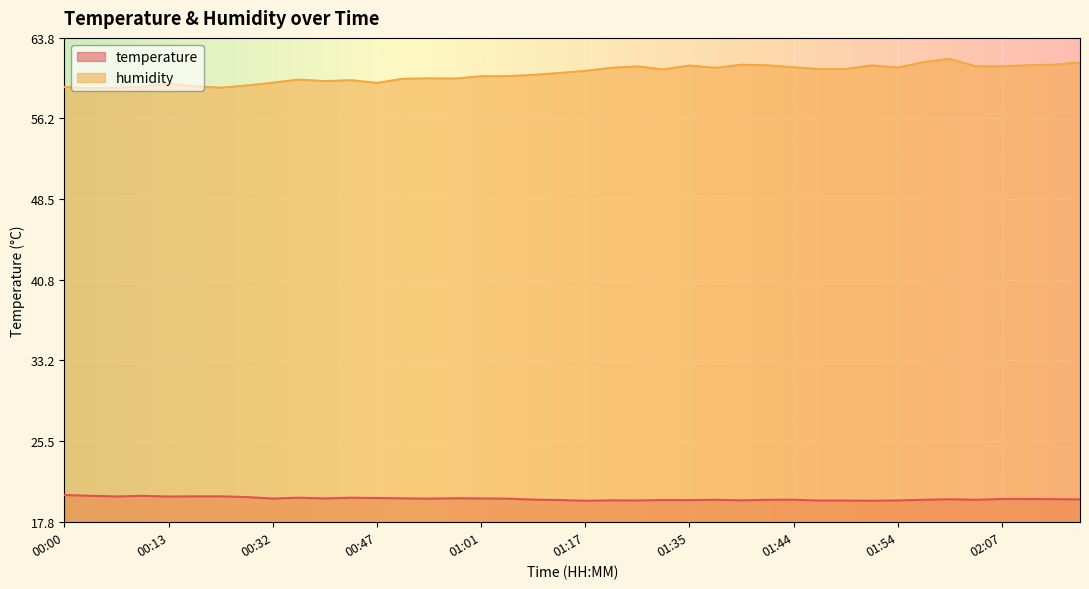

Rank the series by their average value, from lowest to highest.

temperature, humidity